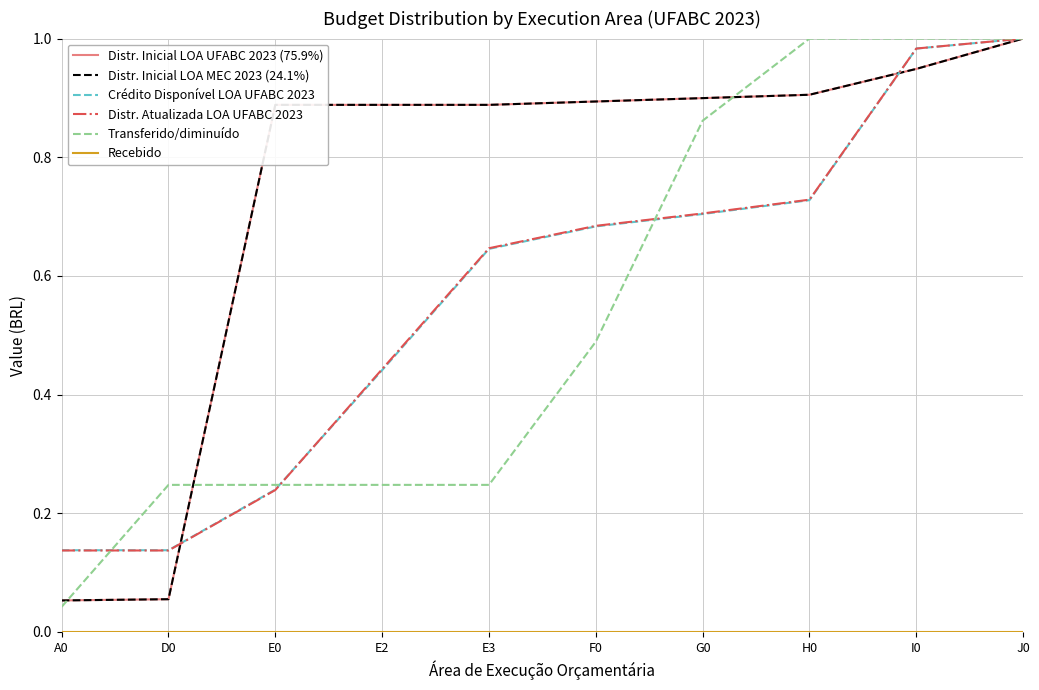

Is this an area chart (filled region under the line)?

No